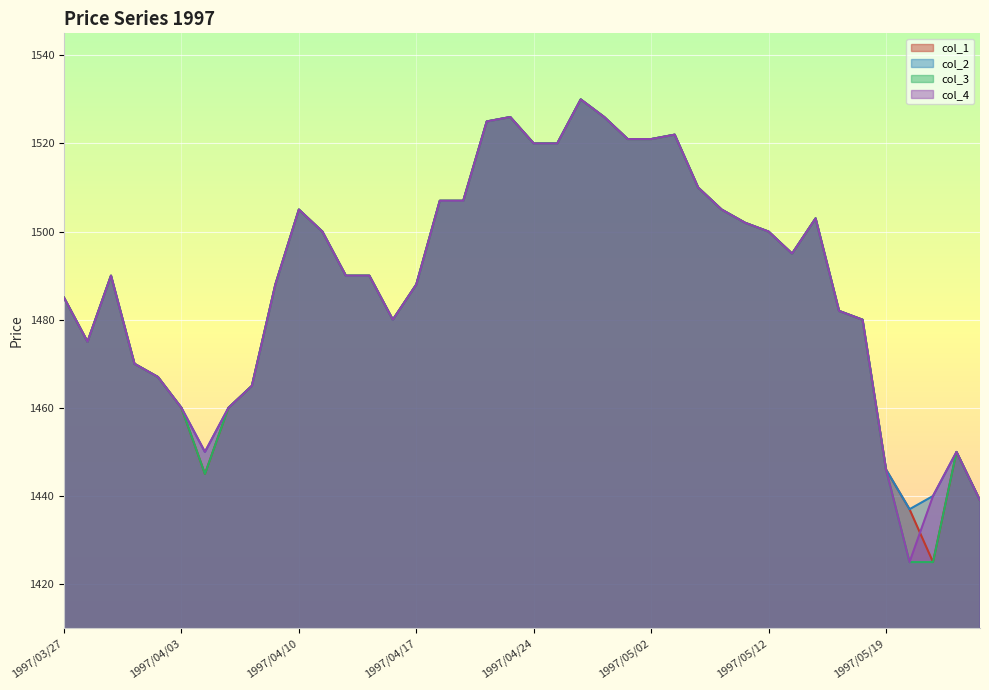

What is the value of the col_2 point at the 13th from the left?

1490